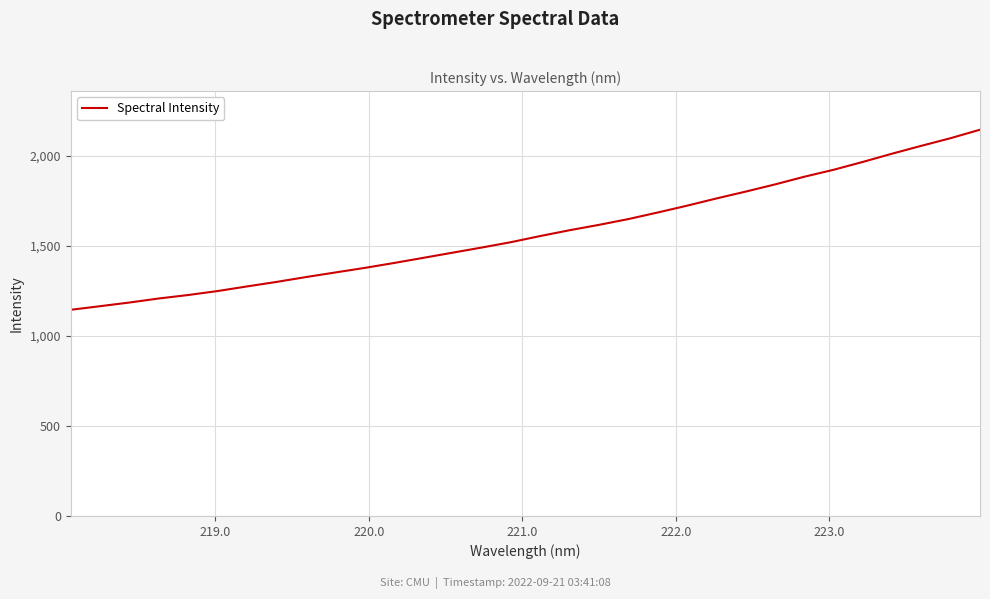

What is the difference between the maximum and minimum values?

1000.2